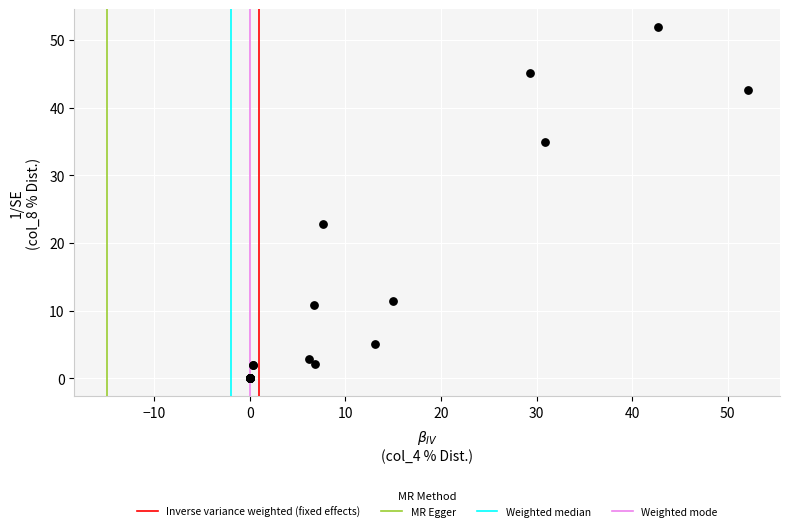

What Y value in the scatter plot is closest to 25?

22.9